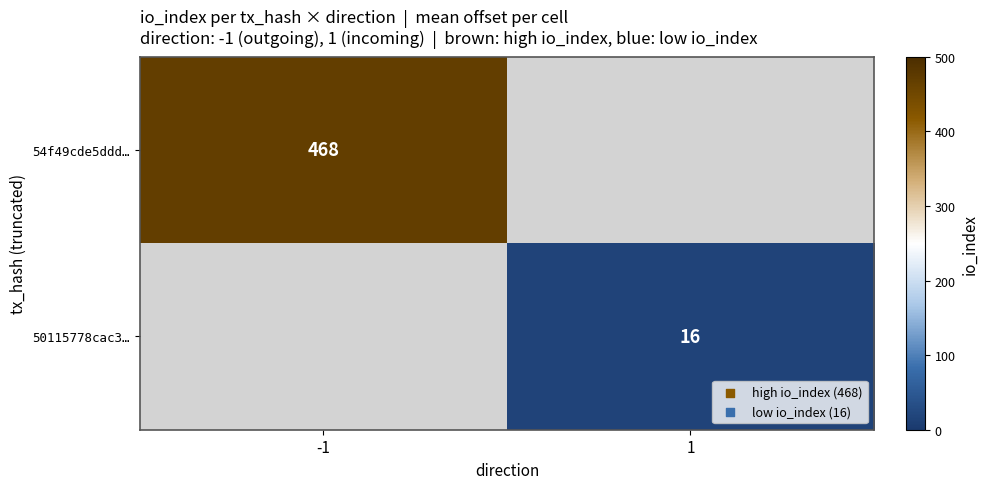

How many distinct data groups are displayed?

2